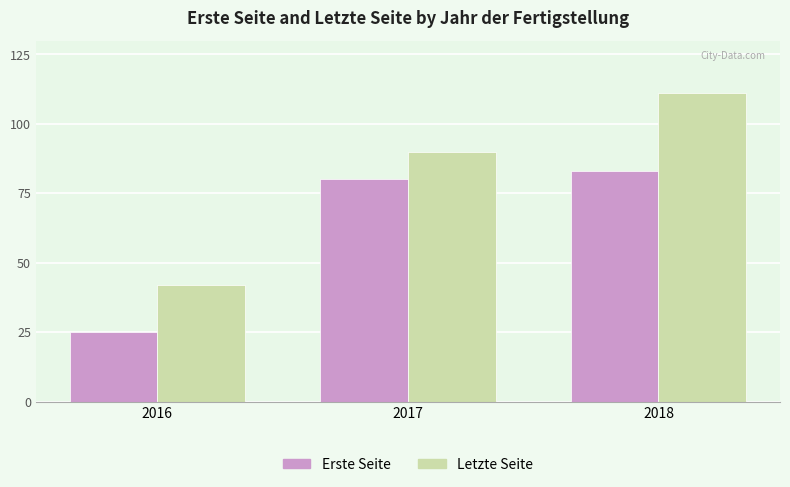

What is the minimum value shown in the chart?

25